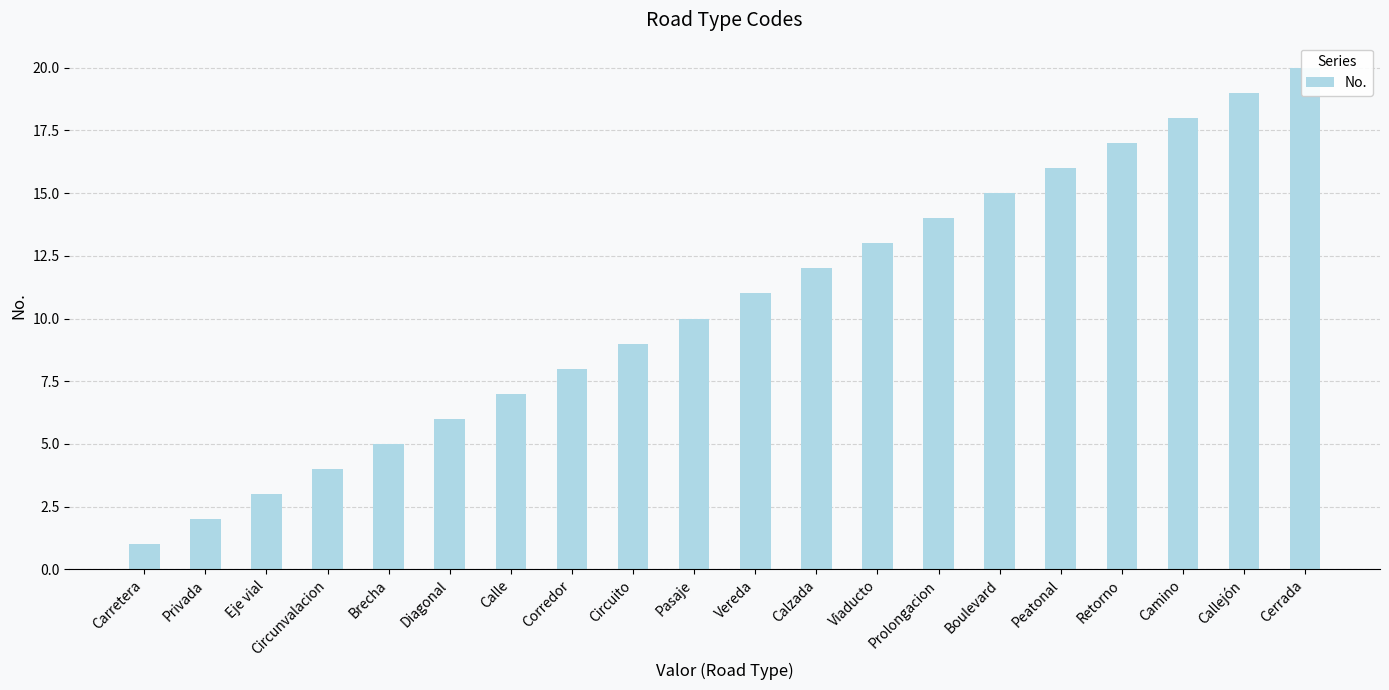

Rank the categories by value from lowest to highest.

Carretera, Privada, Eje vial, Circunvalacion, Brecha, Diagonal, Calle, Corredor, Circuito, Pasaje, Vereda, Calzada, Viaducto, Prolongacion, Boulevard, Peatonal, Retorno, Camino, Callejón, Cerrada